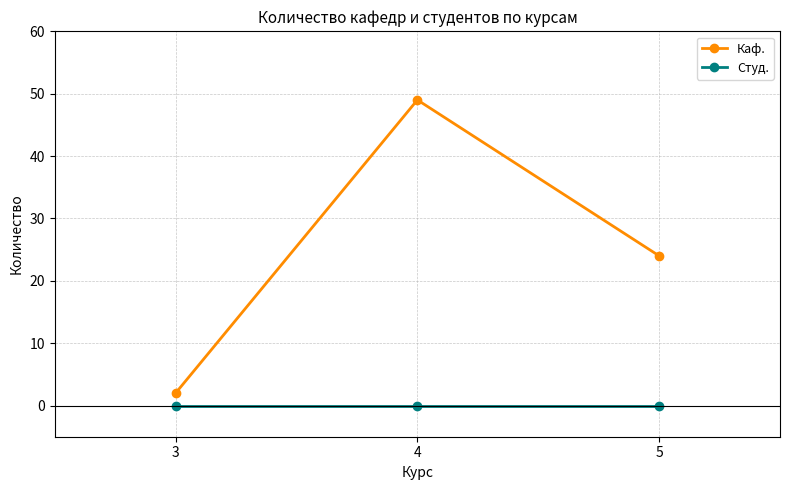

Reading left to right, transcribe all the data shown in this chart.

Каф.: 3=2	4=49	5=24
Студ.: 3=0	4=0	5=0